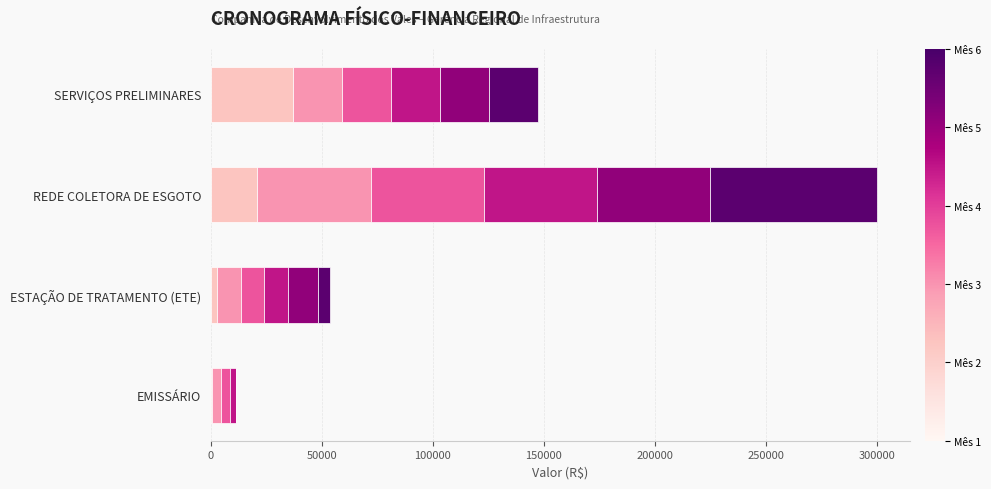

At which category is the sum across all series the highest?

REDE COLETORA DE ESGOTO